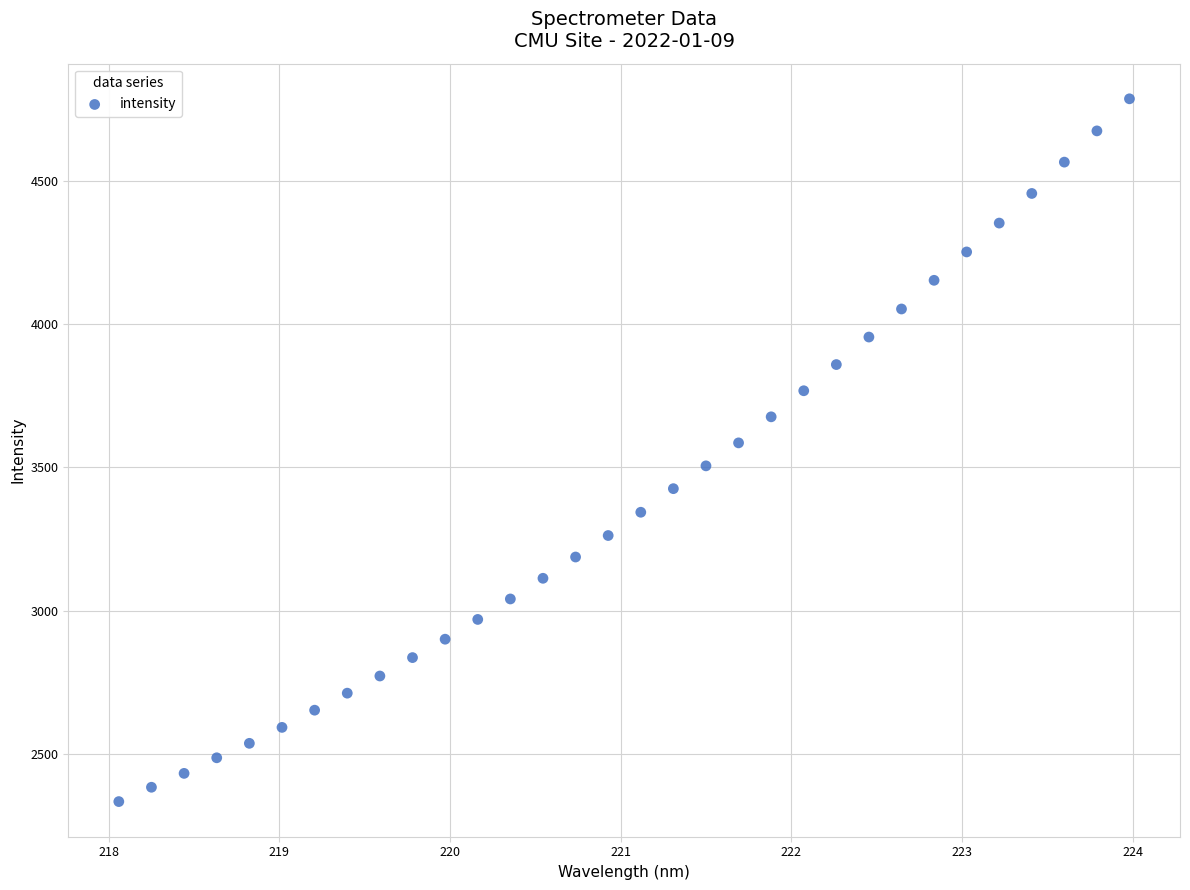

What is the range of X values (max minus min)?

5.9